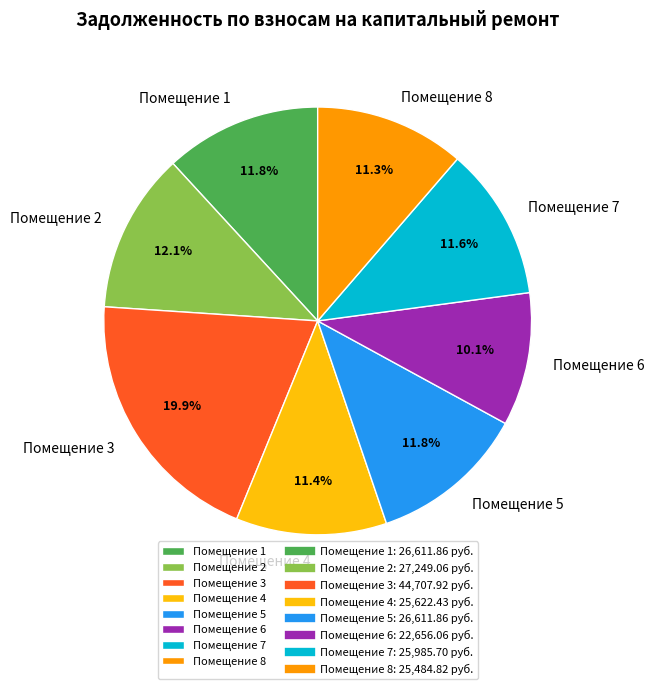

Is there a majority slice in this chart?

No